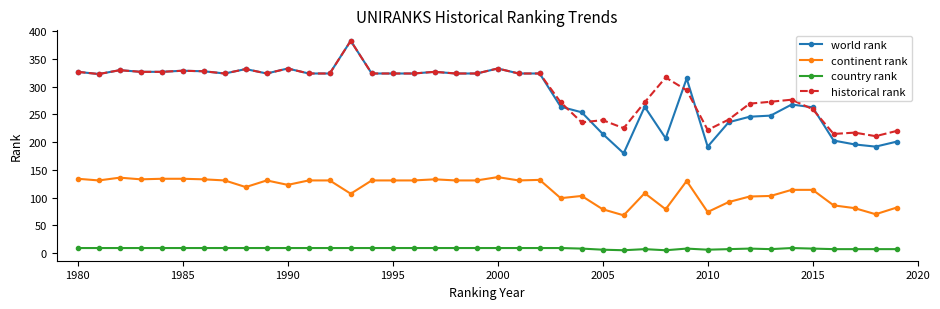

True or false: world rank has more than 2 interior local peaks.

True